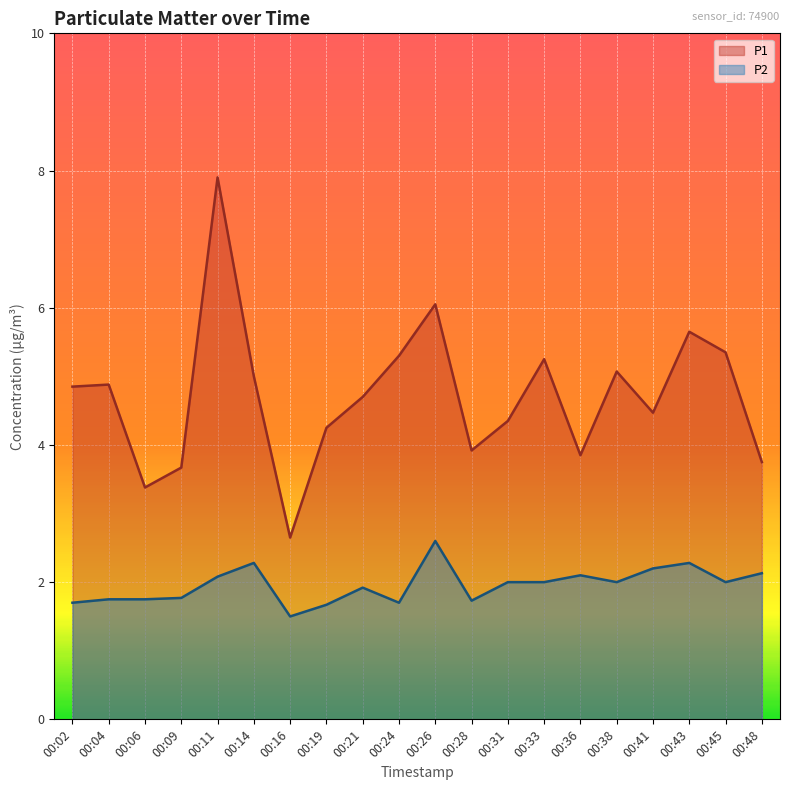

Is the value of P1 at 00:11 greater than the value of P2 at 00:09?

Yes